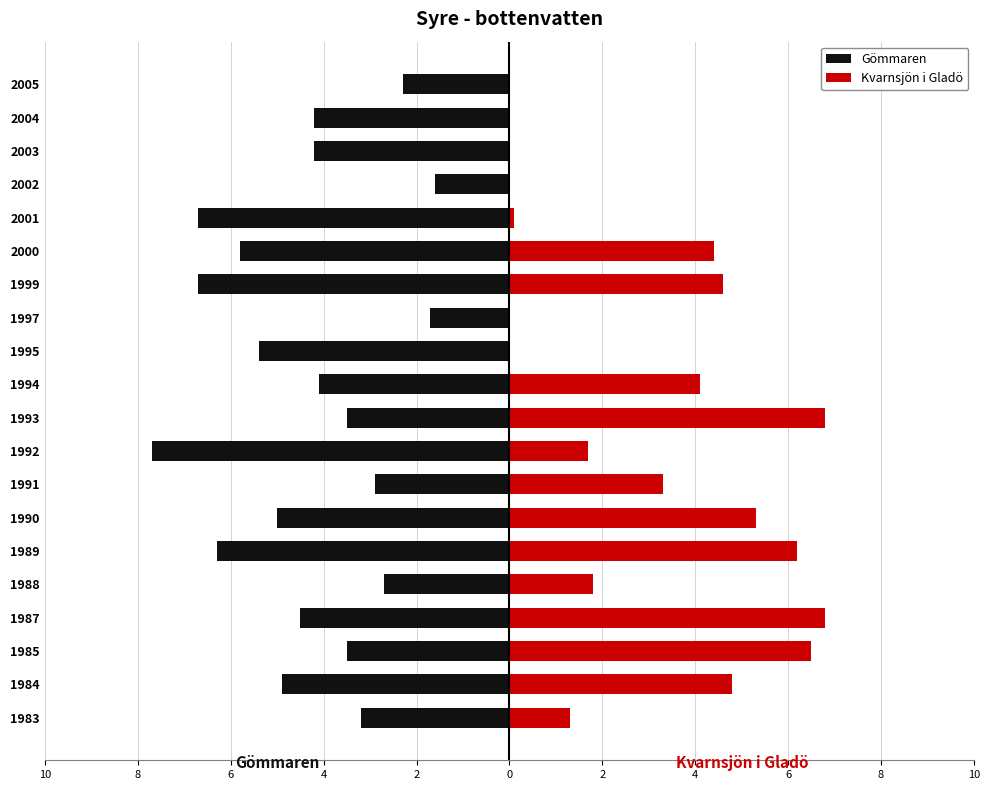

What are all the series names shown in the legend?

Gömmaren, Kvarnsjön i Gladö